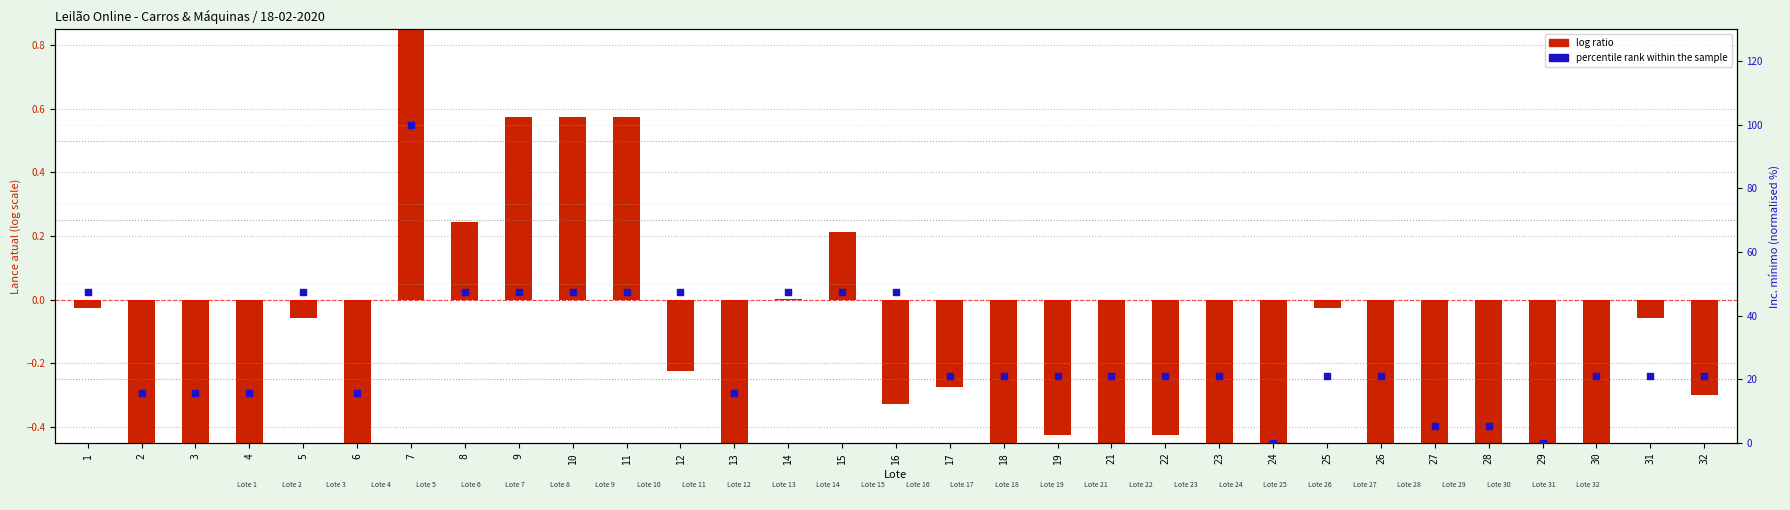

Which series reaches the maximum Y coordinate?

percentile rank within the sample